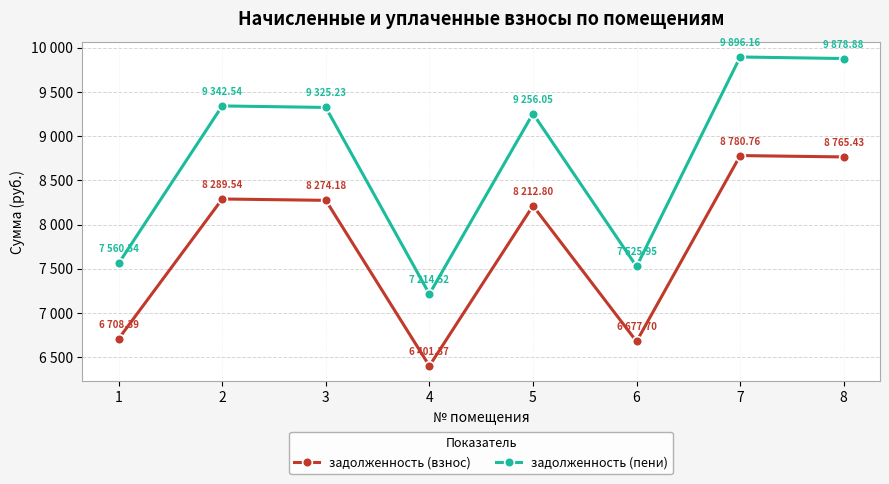

True or false: задолженность (пени) has a value of 9342.5 at 2.

True